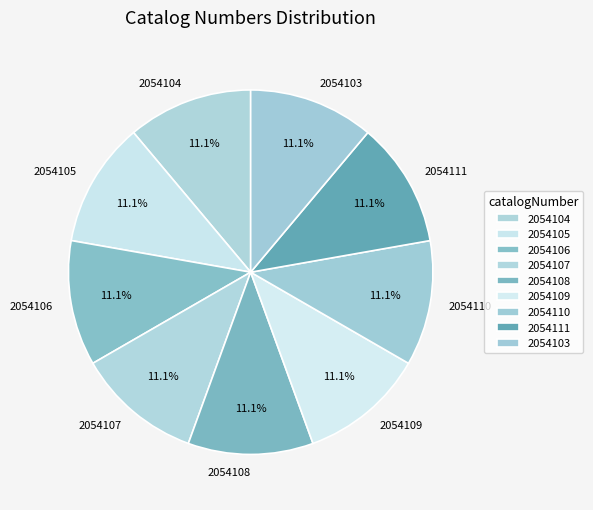

What is the ratio of the value at 2054111 to the value at 2054110?

1.0